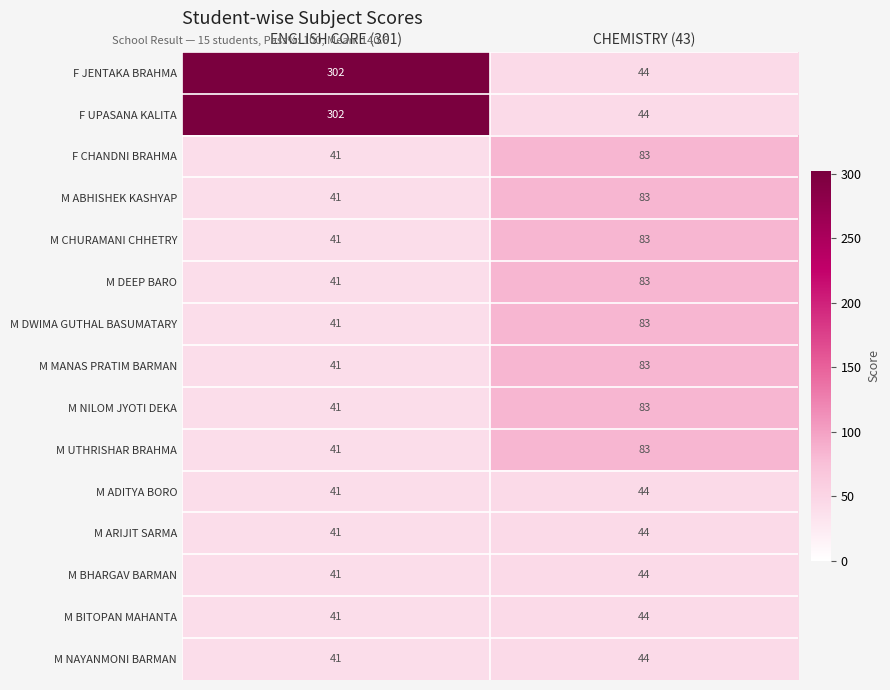

Where is M NILOM JYOTI DEKA nearest to the value 62?

ENGLISH CORE (301)